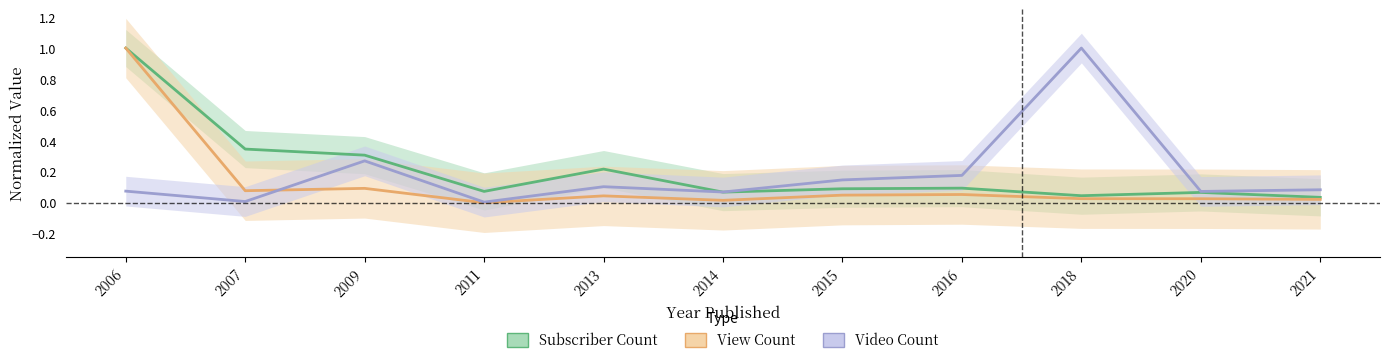

What is the spread (max minus min) of values at 2015?

0.1